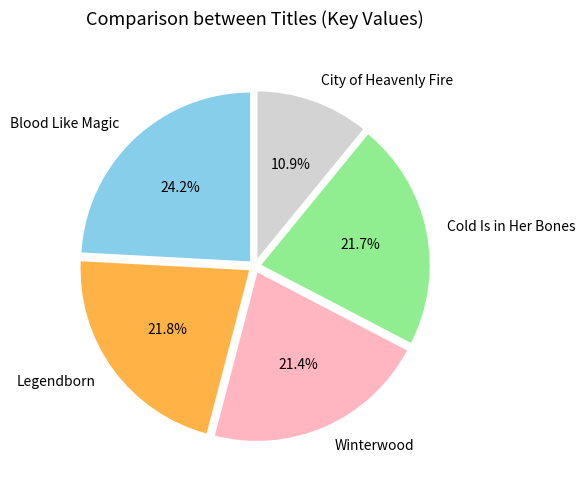

Is there any slice that represents more than half of the pie?

No